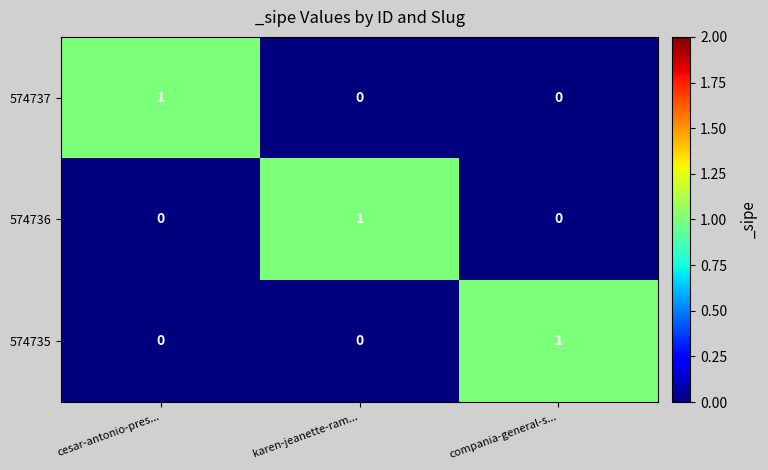

Count the 574736 values in the range 0 to 1.

3